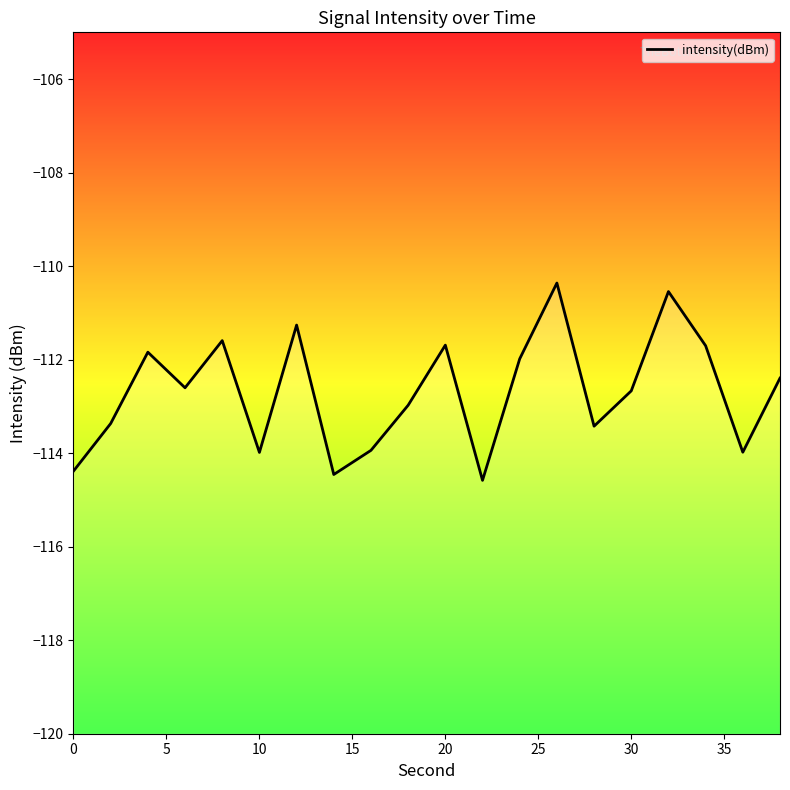

What is the minimum value shown in the chart?

-114.6